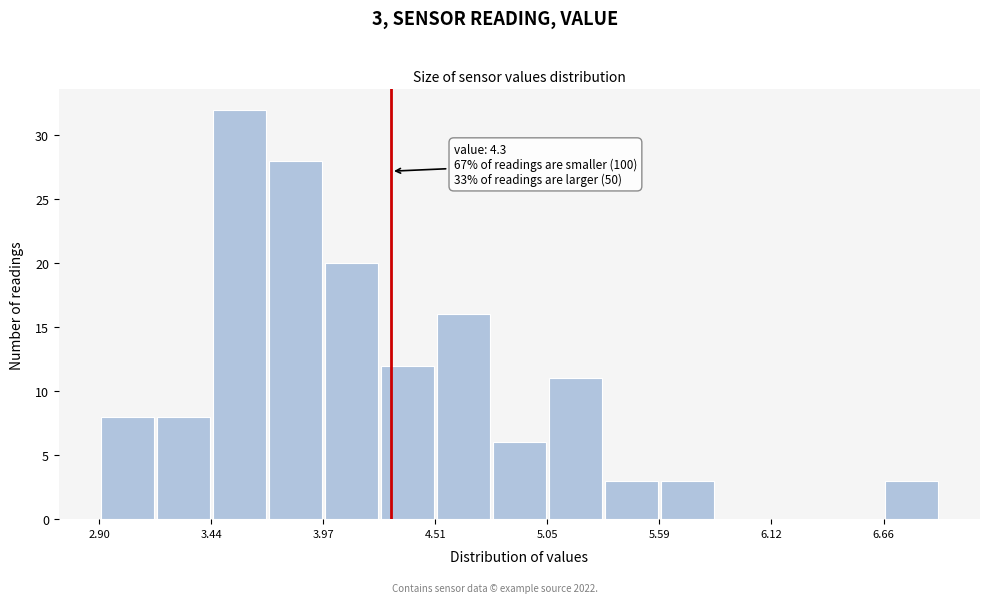

Read against the x-axis, roughly where is the centre of the tallest bar?

3.6